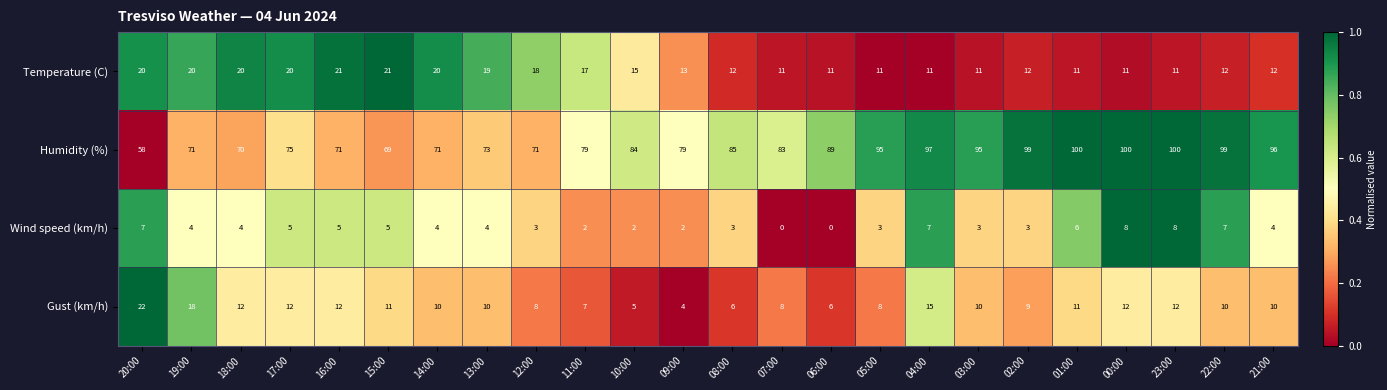

What is the total value across all series at 08:00?

106